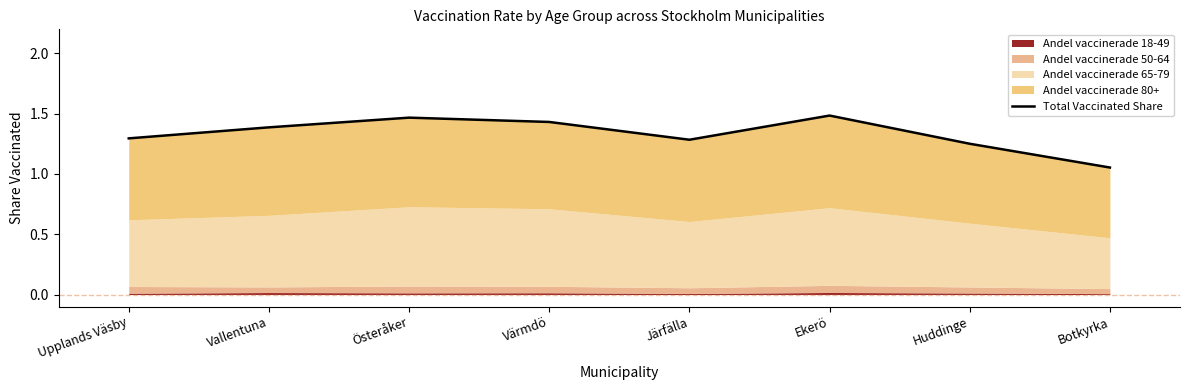

Reading left to right, extract all data points from this chart.

Upplands Väsby=1.3	Vallentuna=1.4	Österåker=1.5	Värmdö=1.4	Järfälla=1.3	Ekerö=1.5	Huddinge=1.3	Botkyrka=1.1